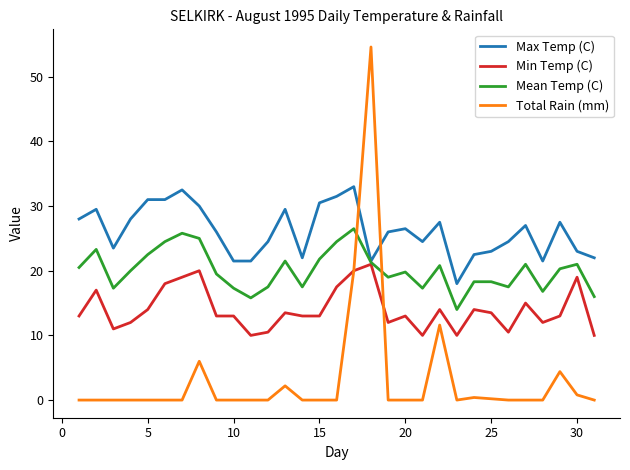

What is the maximum value shown in the chart?

54.6